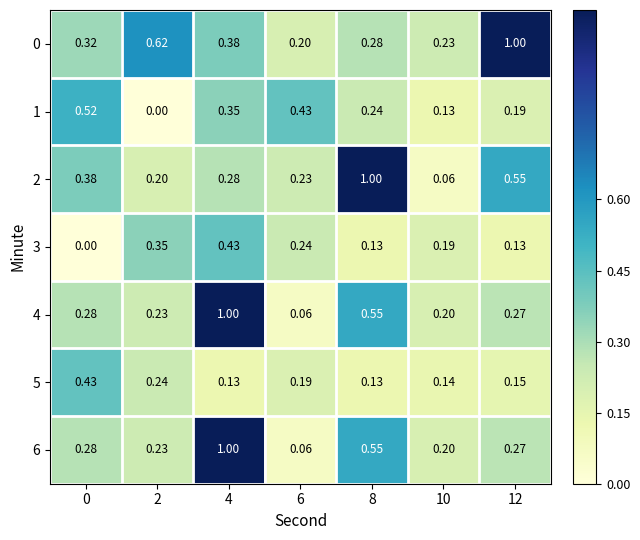

How many data points does each series have?

7